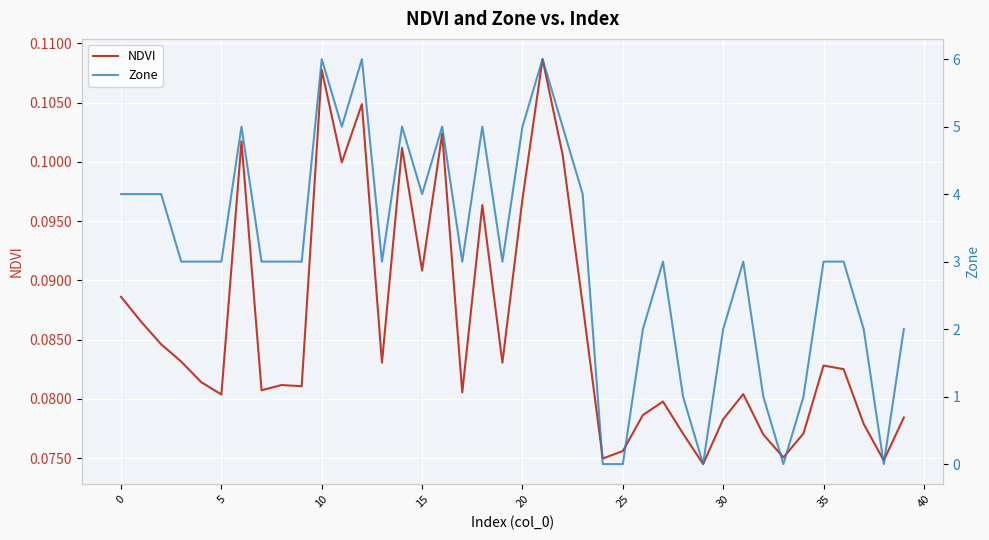

Rank the series by their maximum value, from highest to lowest.

Zone, NDVI